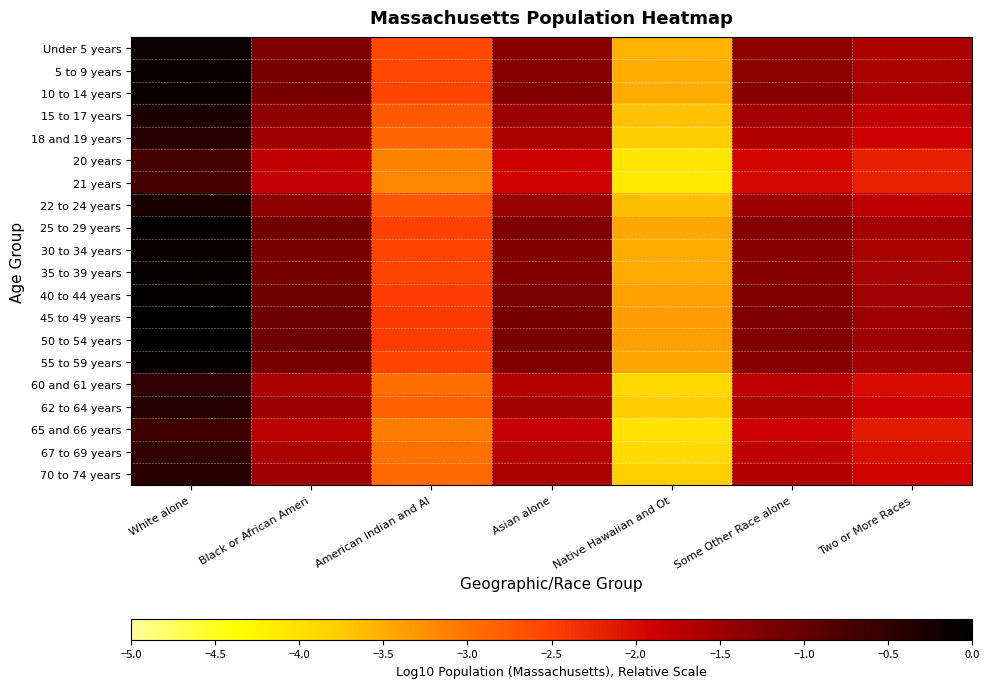

What is the total value across all series at Asian alone?

-29.3